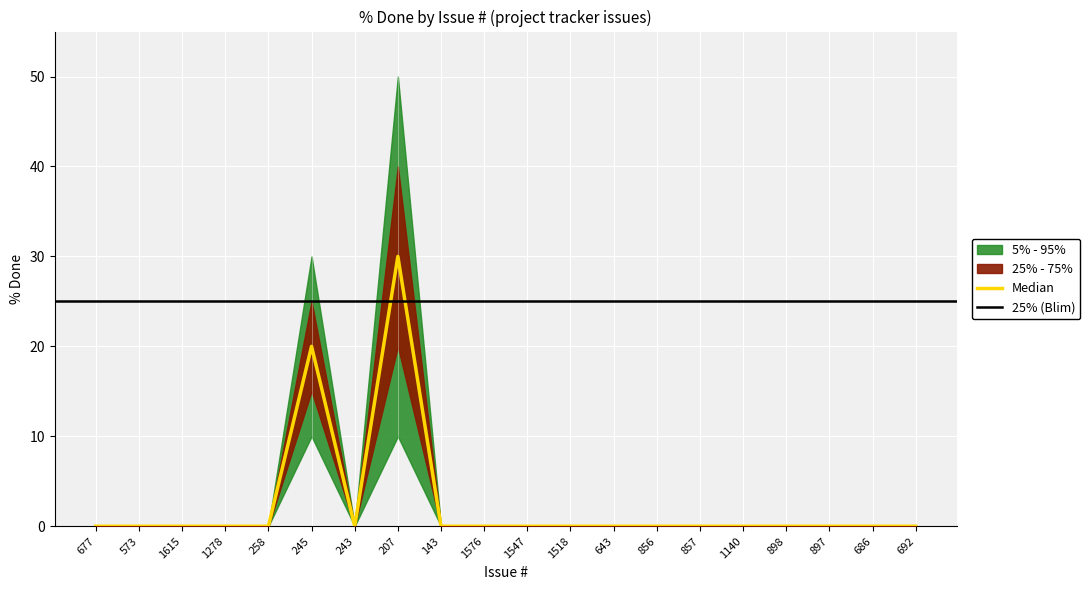

What position from the left is 207?

8